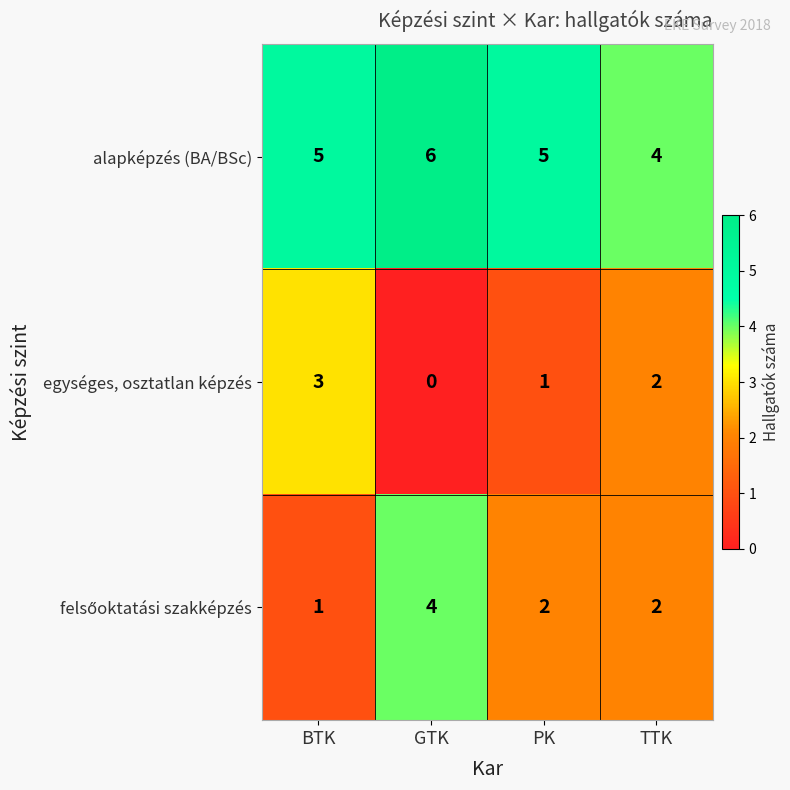

The alapképzés (BA/BSc) series shows 3 at GTK. True or false?

False